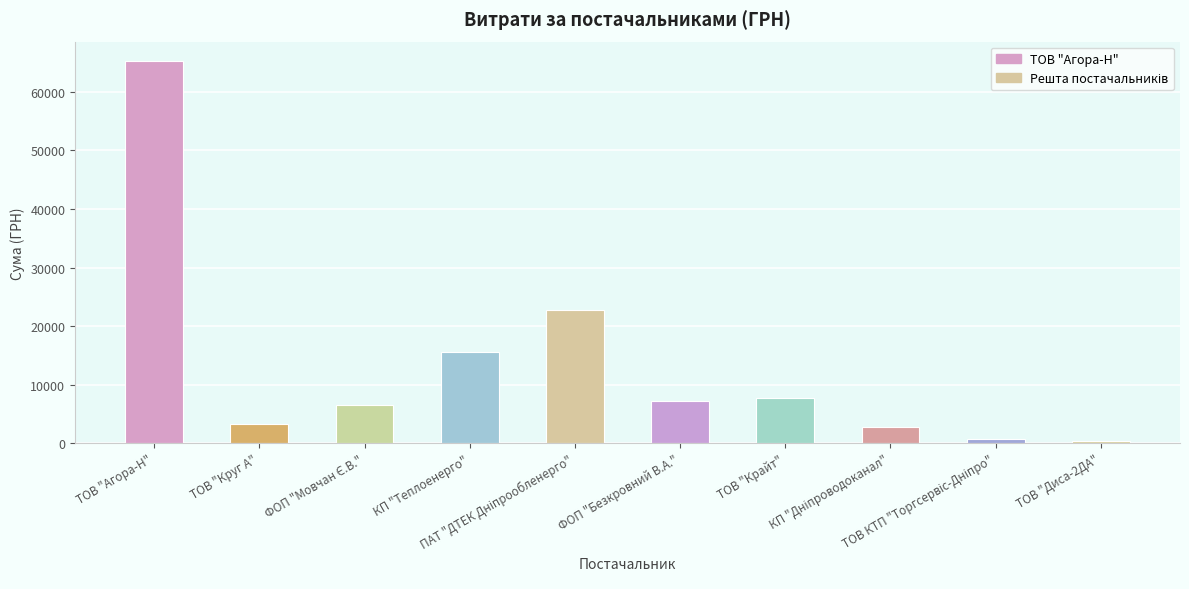

What is the sum of the values at ТОВ "Диса-2ДА" and ФОП "Безкровний В.А."?

7664.4